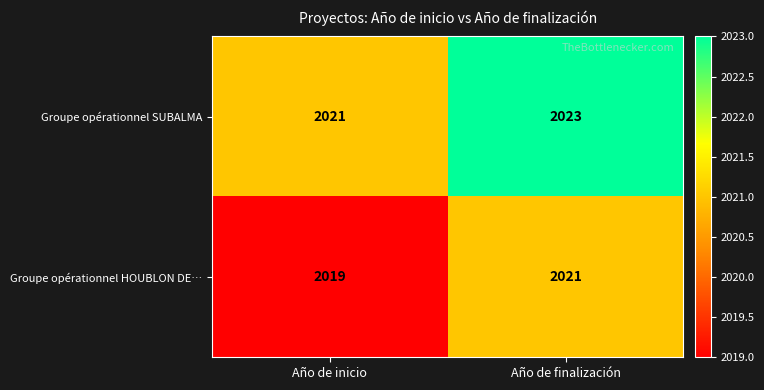

Count the number of categories in the chart.

2